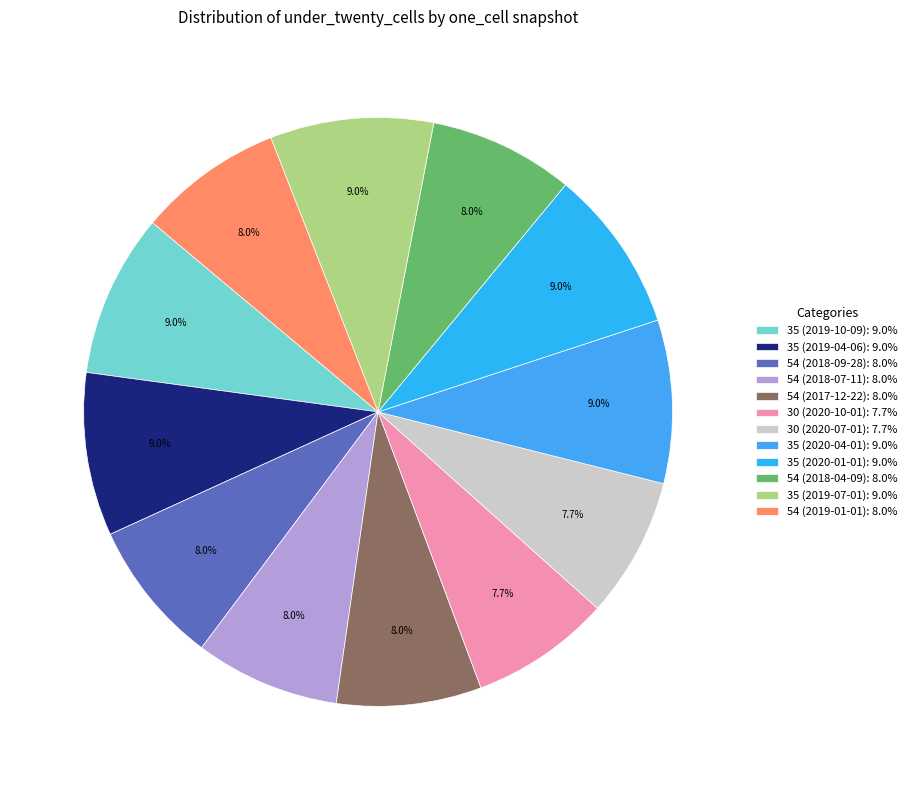

Count the number of slices in the pie.

12